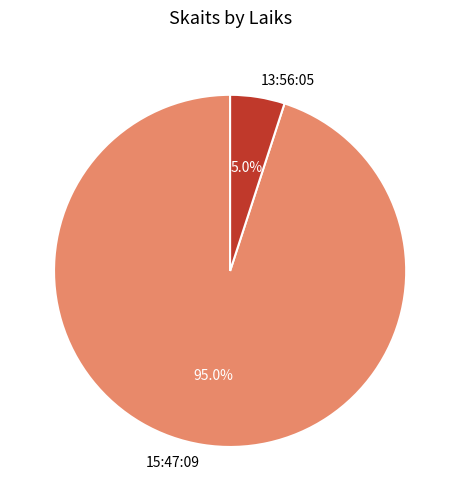

Which slice represents more than half of the pie?

15:47:09